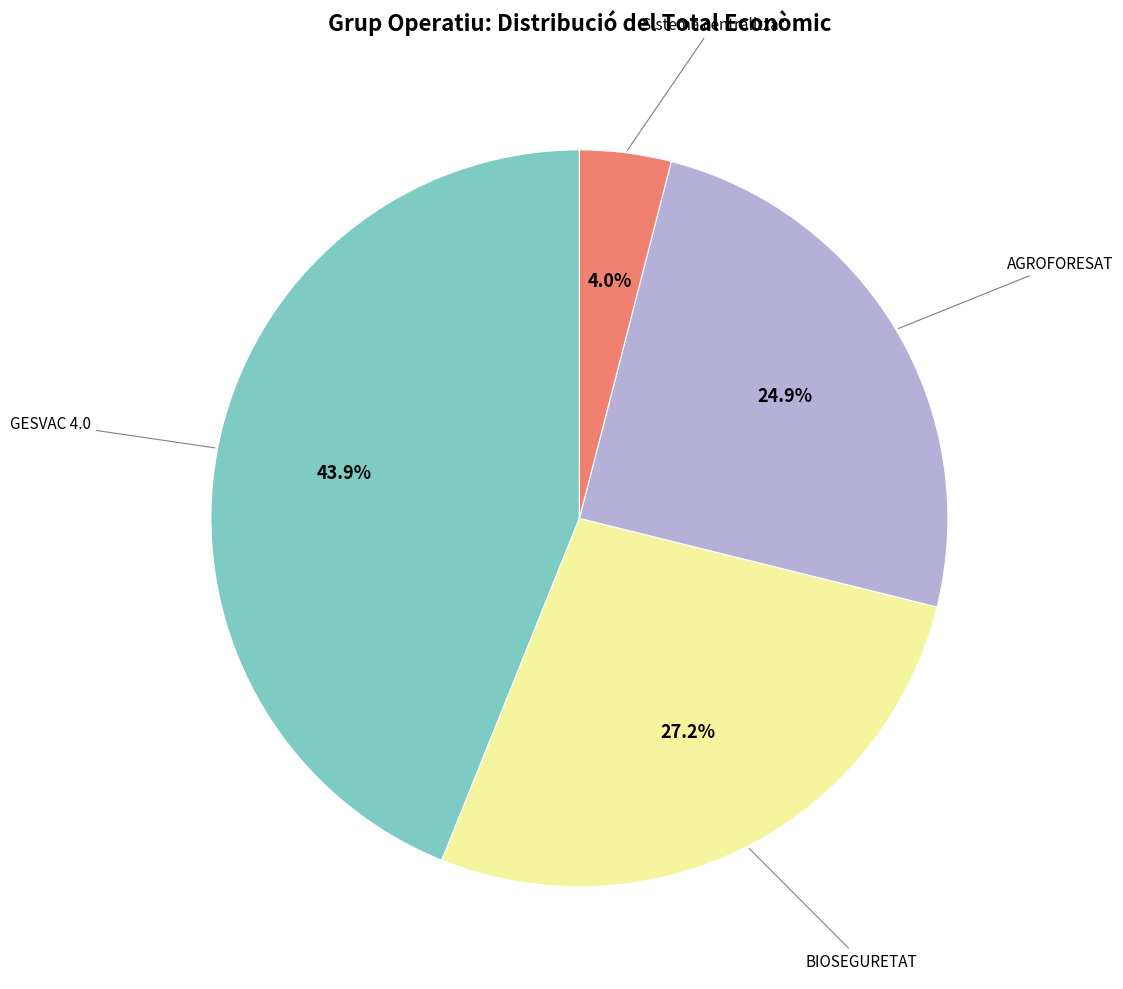

Rank the categories by value from lowest to highest.

Sistema centralitzat, AGROFORESAT, BIOSEGURETAT, GESVAC 4.0